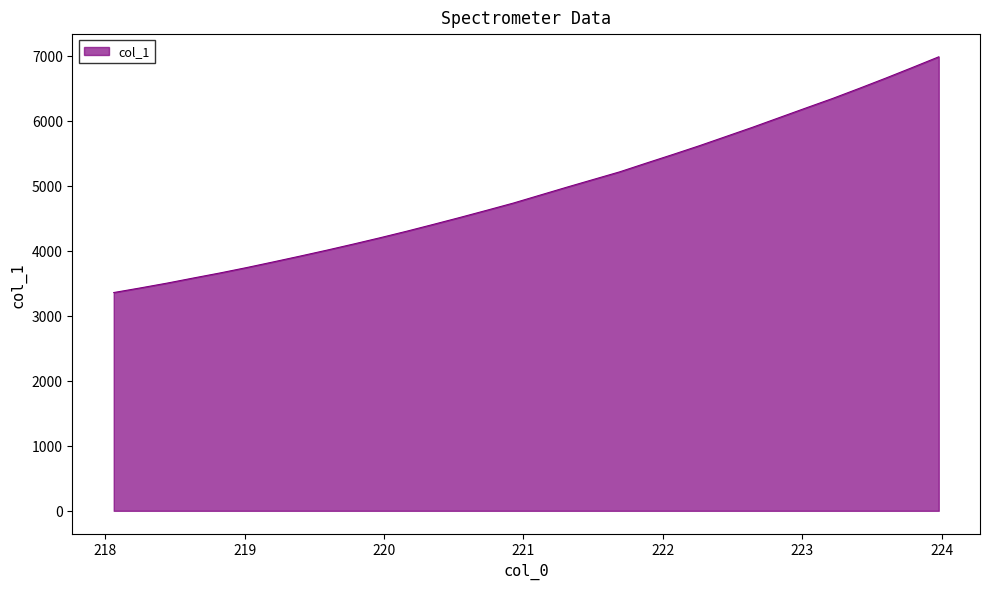

What is the difference between the maximum and minimum values?

3625.2